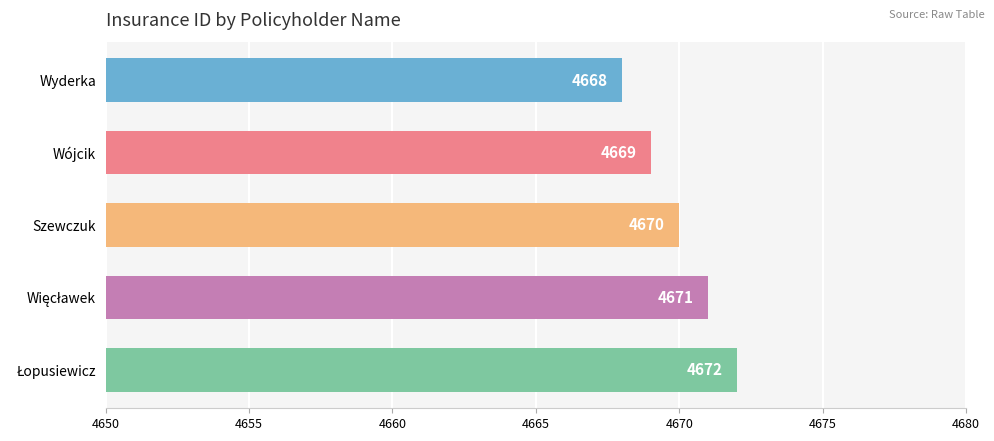

What is the value of the 1st bar from the top?

4668